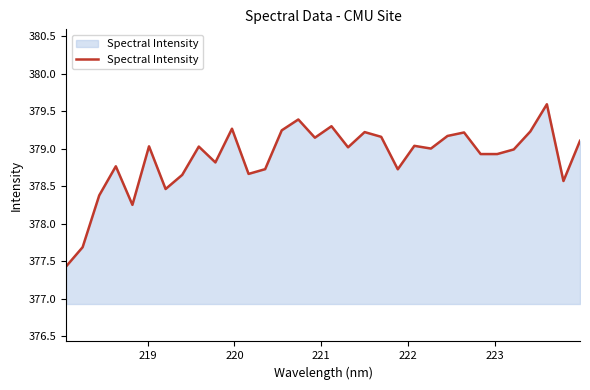

What is the difference between the maximum and minimum values?

2.2